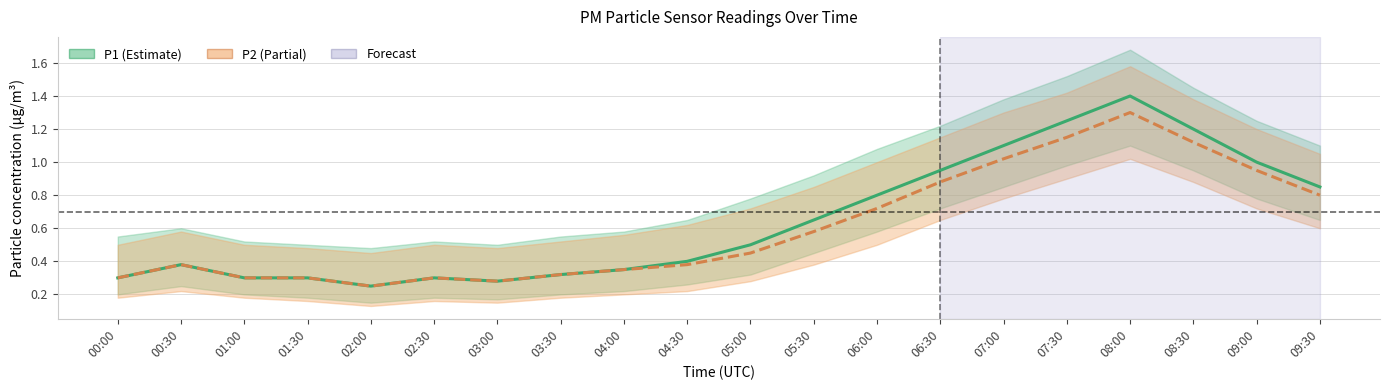

Where is P2 nearest to the value 0?

02:00